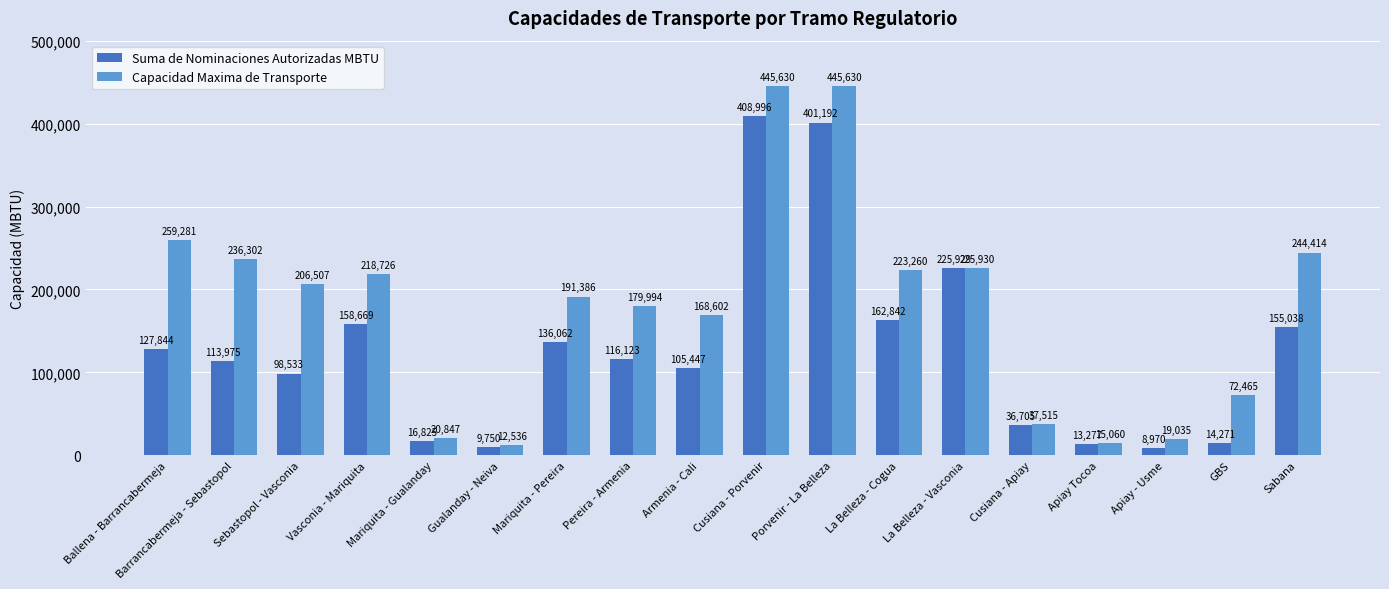

What is the total value across all series at Sabana?

399452